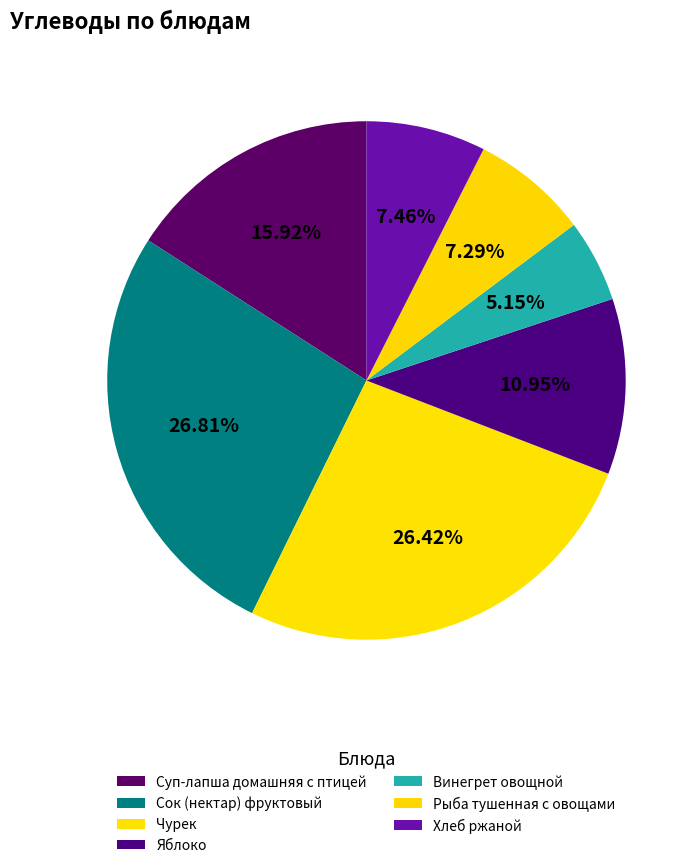

What percentage do Хлеб ржаной and Сок (нектар) фруктовый together represent?

34.3%